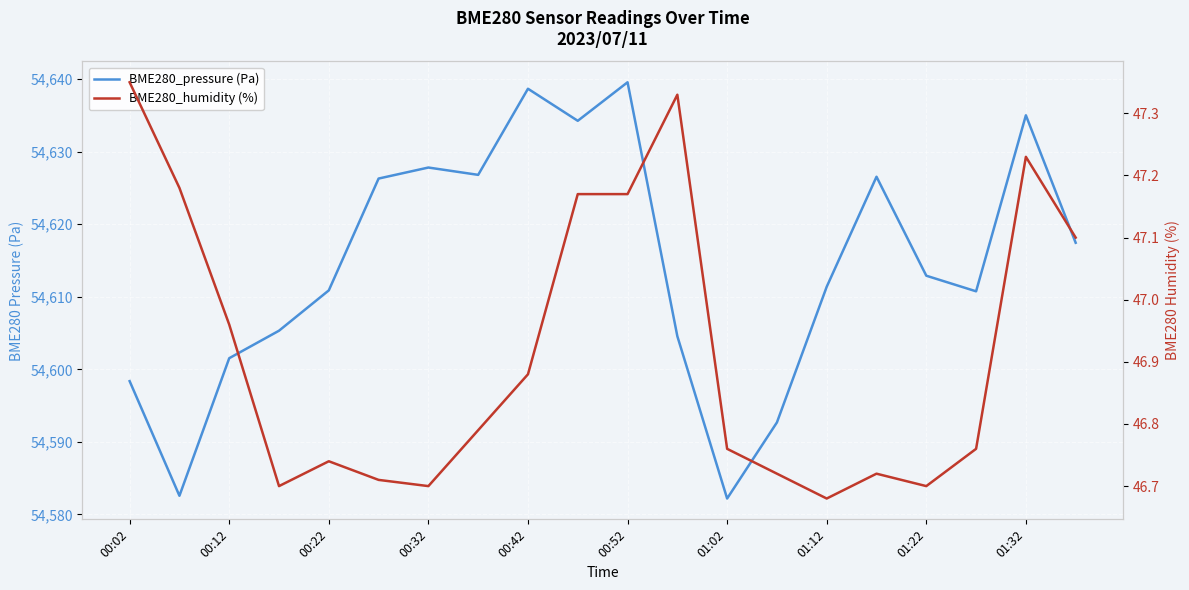

What is the difference between the maximum and minimum values in the BME280_humidity (%) series?

0.7